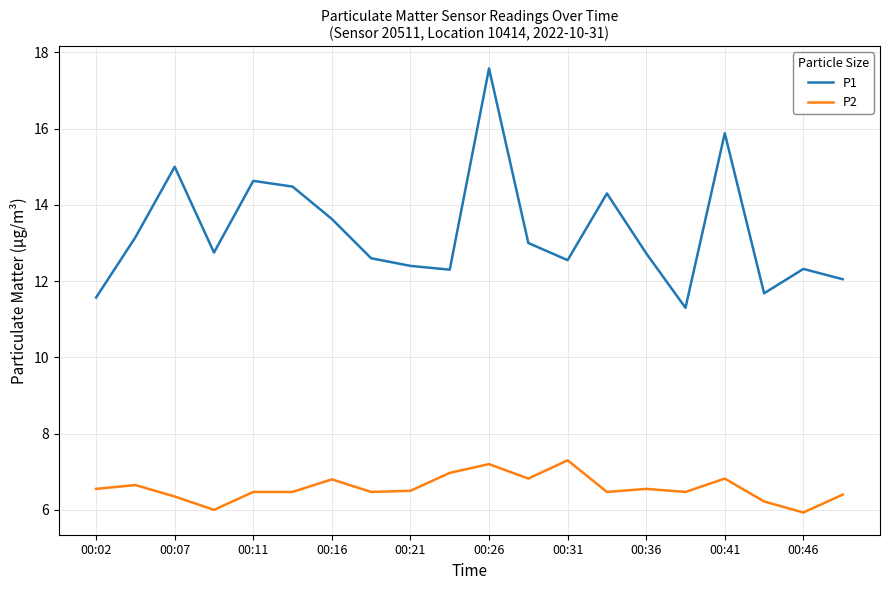

Rank the series by their maximum value, from lowest to highest.

P2, P1